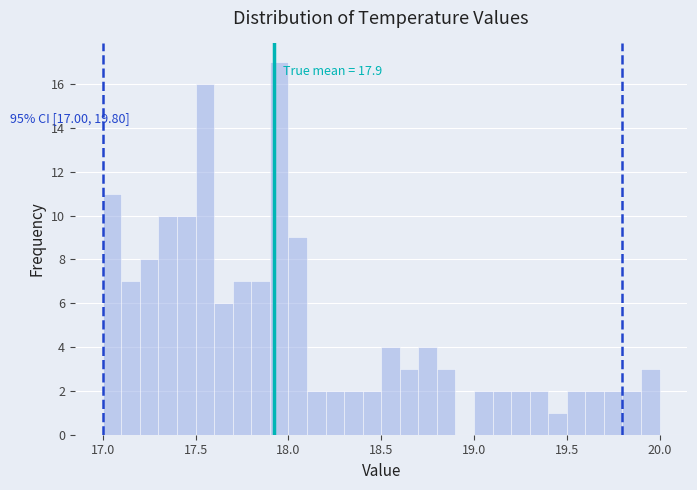

Around what value on the x-axis is the tallest bar? Give the approximate position of its centre, as read against the axis.

17.95